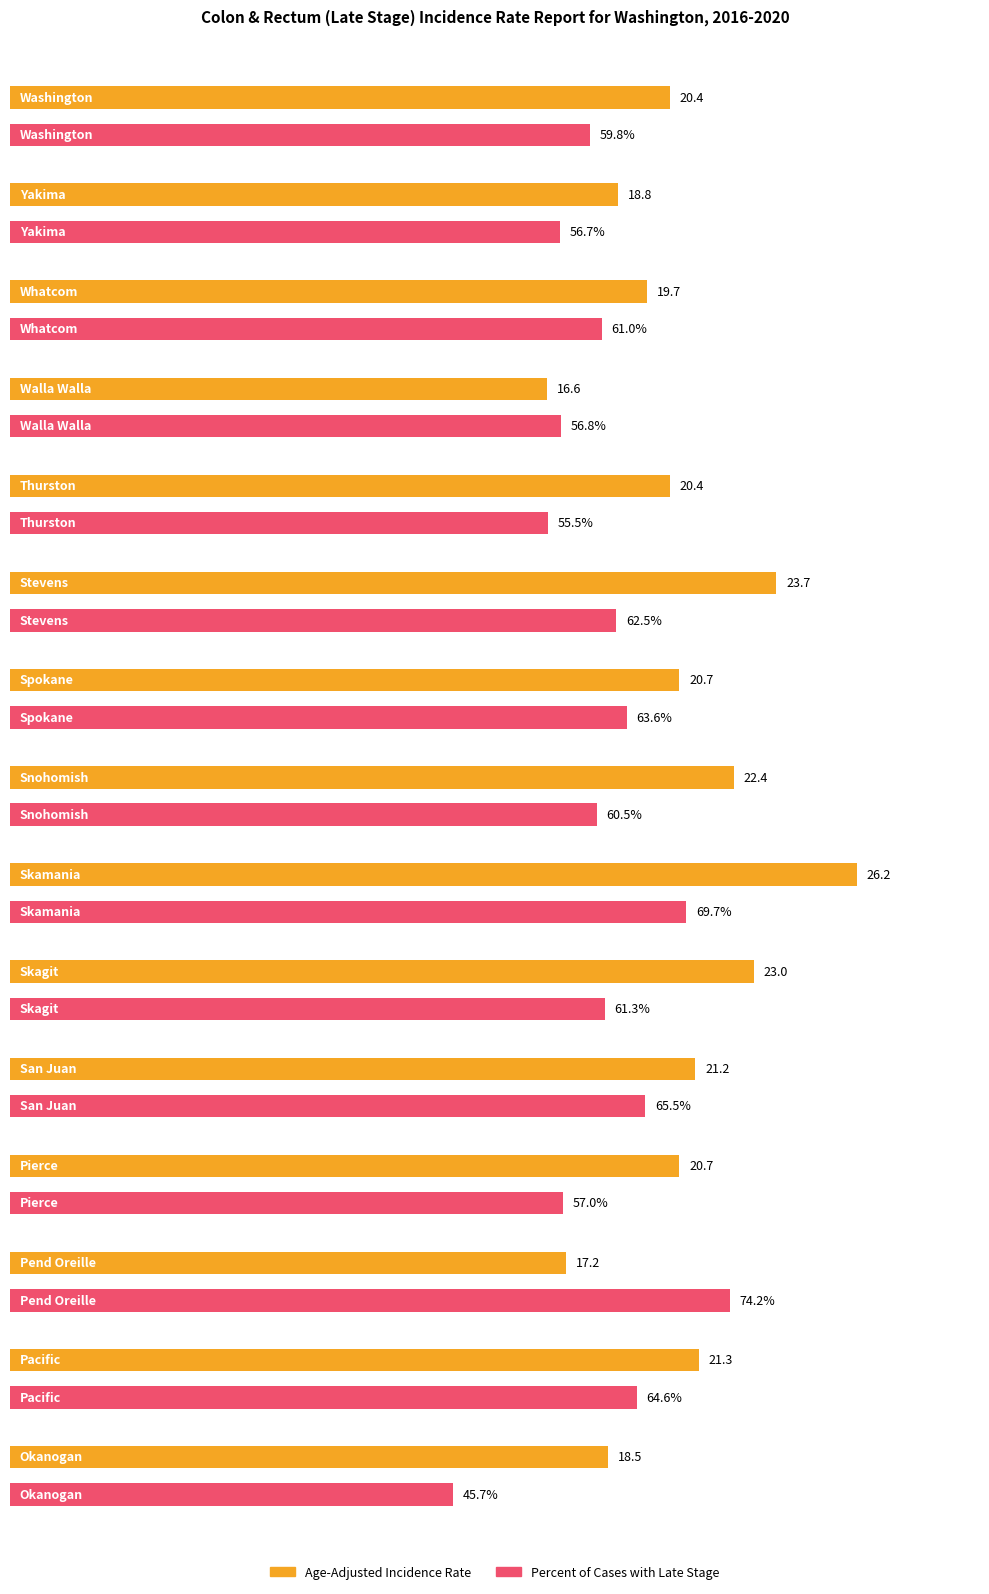

What is the smallest value displayed?

16.6